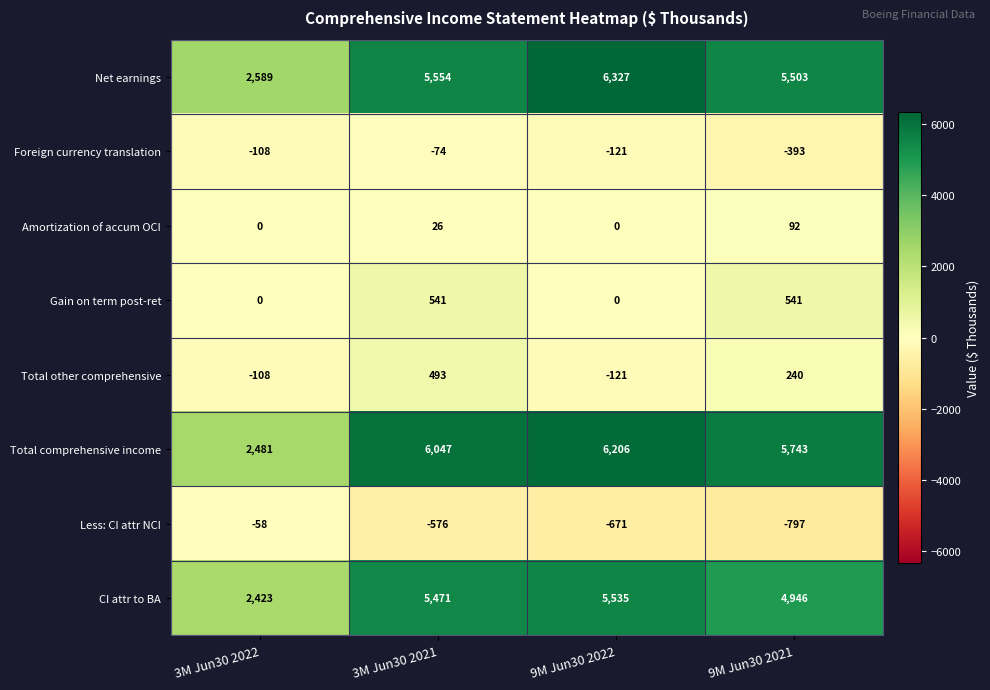

Rank the categories by Total other comprehensive value from highest to lowest.

3M Jun30 2021, 9M Jun30 2021, 3M Jun30 2022, 9M Jun30 2022